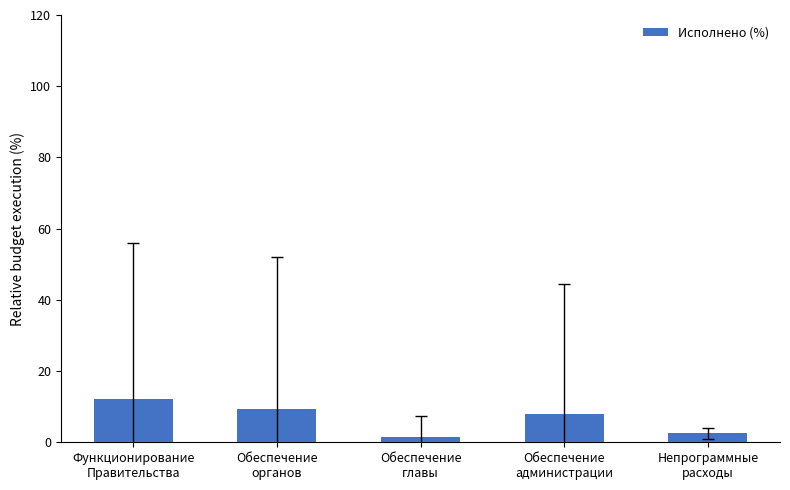

What is the label of the 4th bar from the left?

Обеспечение
администрации